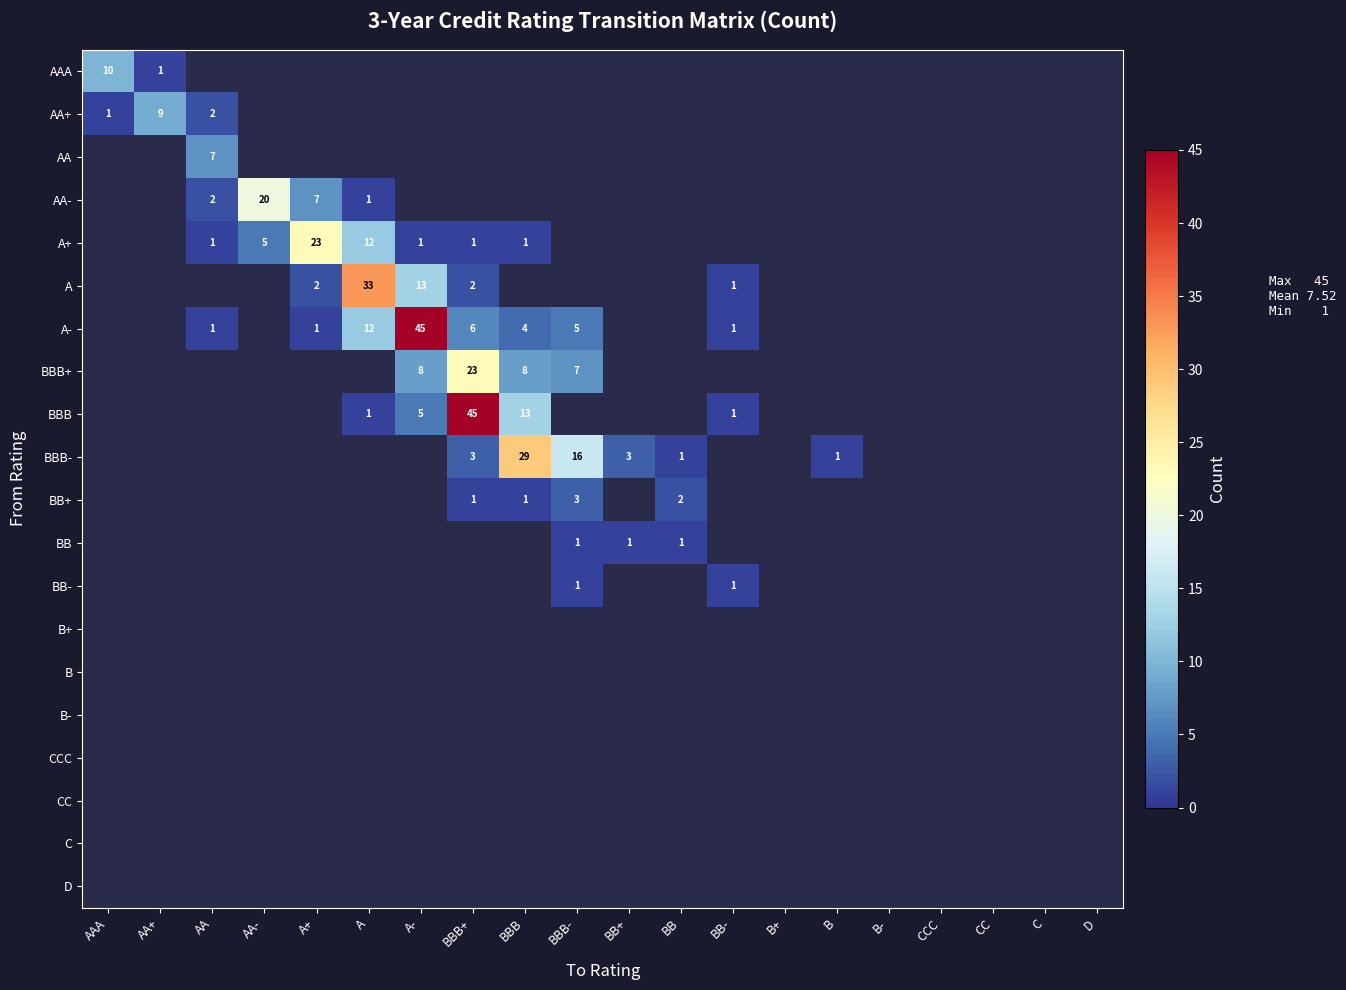

At how many categories does at least one series exceed 30?

3